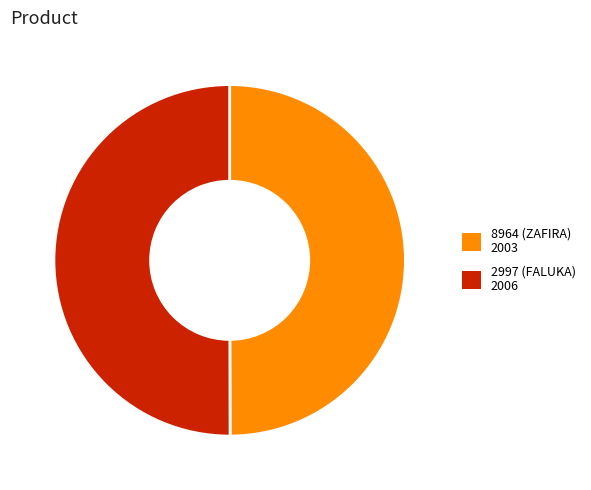

Combined, do 8964 (ZAFIRA) and 2997 (FALUKA) account for over 50%?

Yes